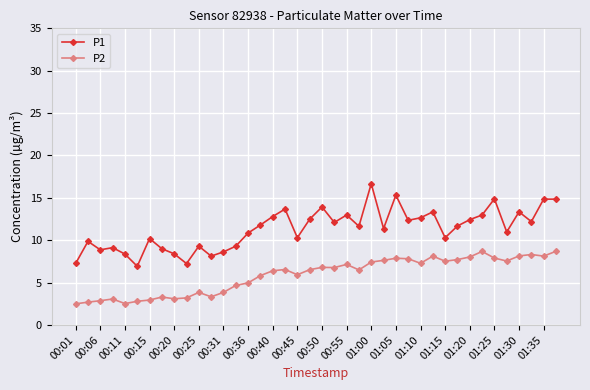

What is the sum of all P1 values?

453.4